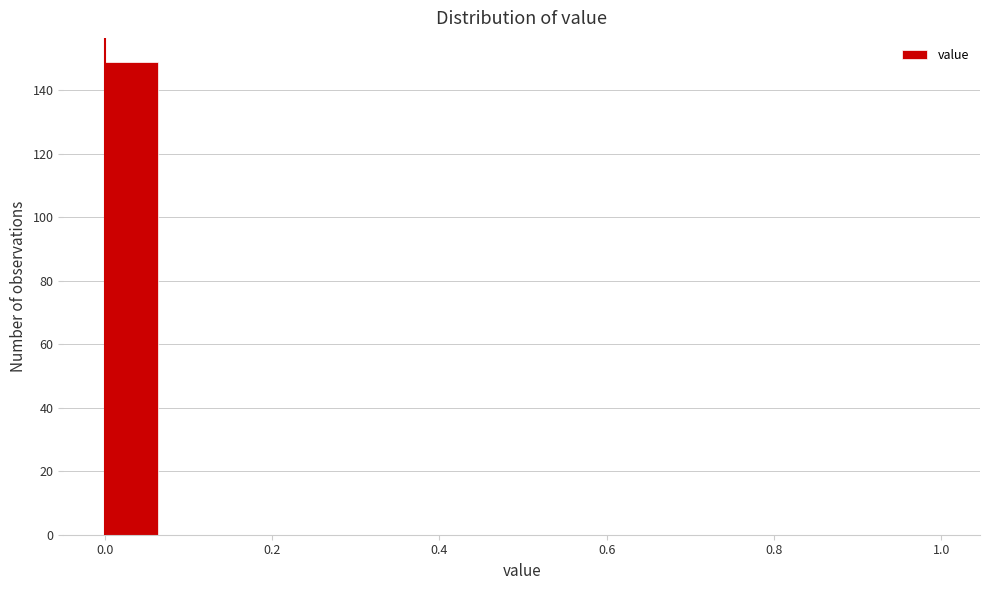

Read against the x-axis, roughly where is the centre of the tallest bar?

0.04